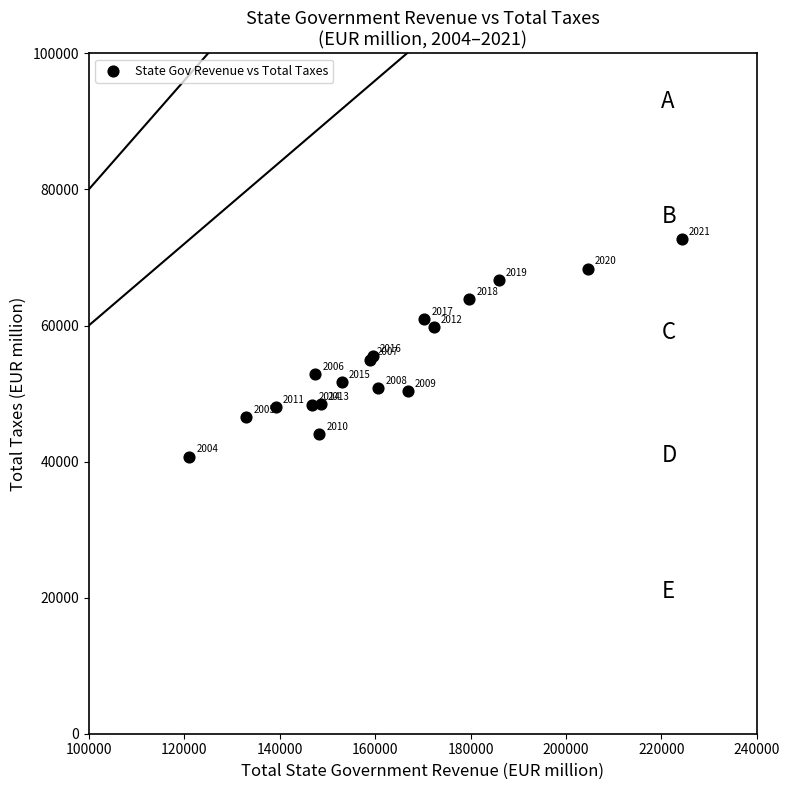

What Y value in the scatter plot is closest to 56728?

55480